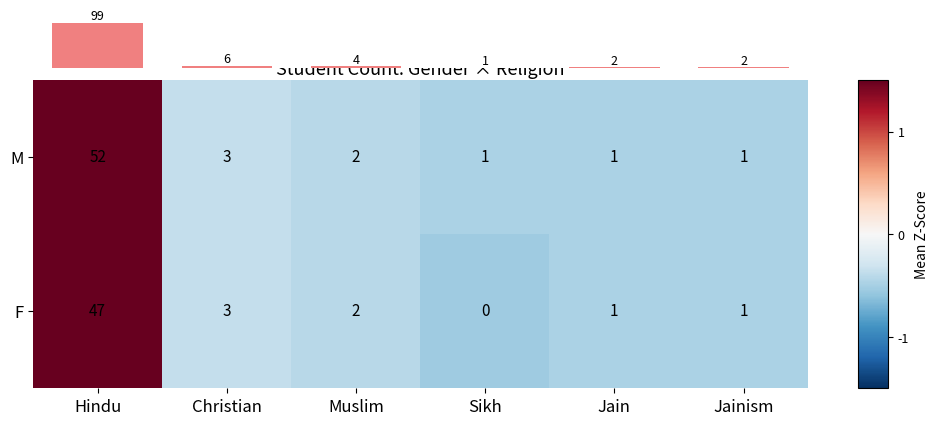

How many data points in M are less than 2?

3